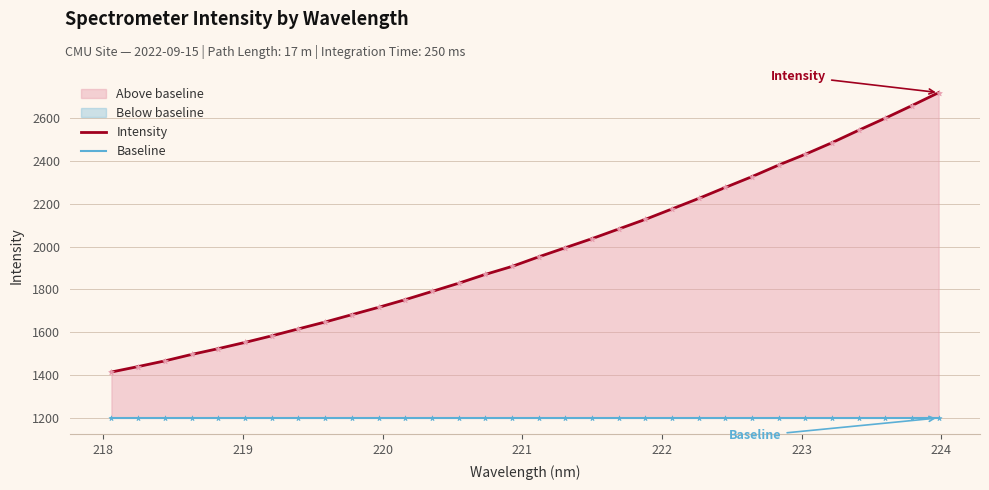

Is the value of Intensity at 223 greater than the value of Baseline at 218?

Yes